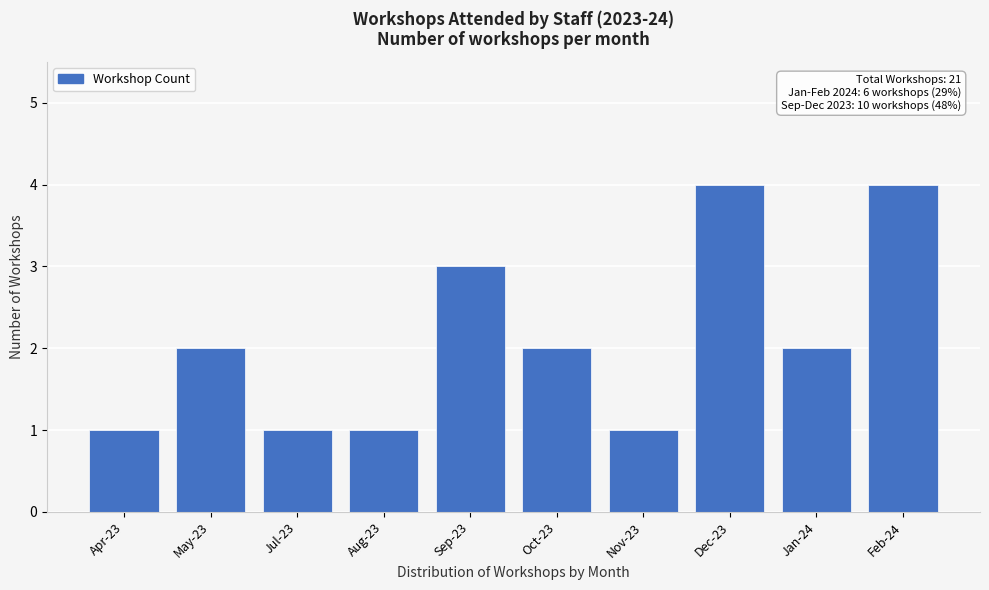

Reading right to left, transcribe all the data shown in this chart.

Feb-24=4	Jan-24=2	Dec-23=4	Nov-23=1	Oct-23=2	Sep-23=3	Aug-23=1	Jul-23=1	May-23=2	Apr-23=1